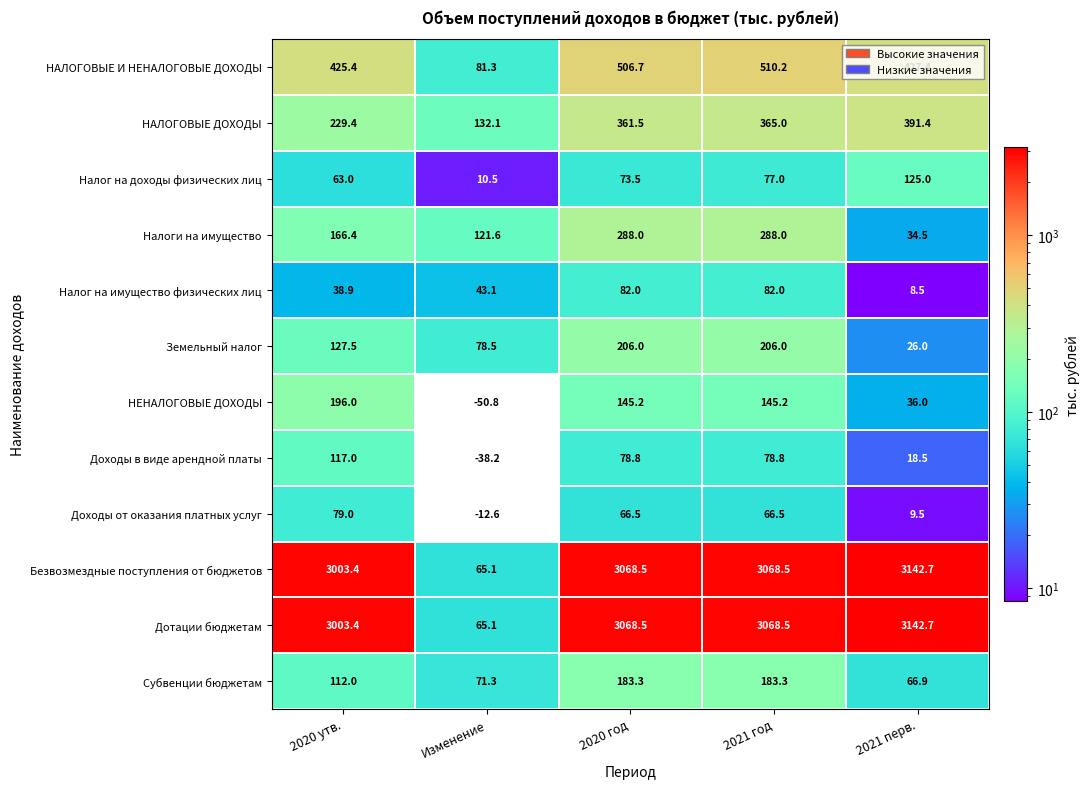

What is the maximum value for Налоги на имущество?

288.0